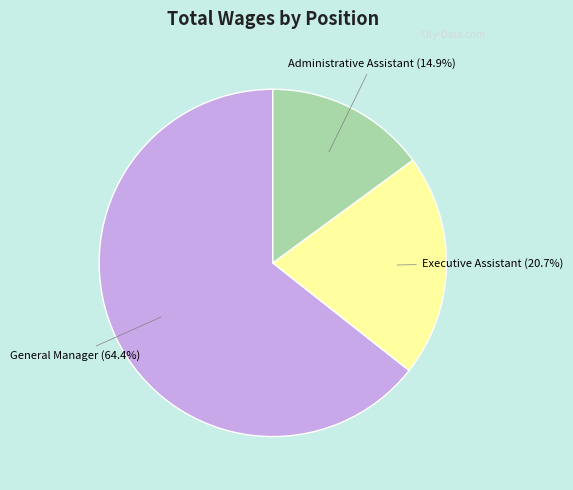

What percentage do General Manager and Administrative Assistant together represent?

79.3%